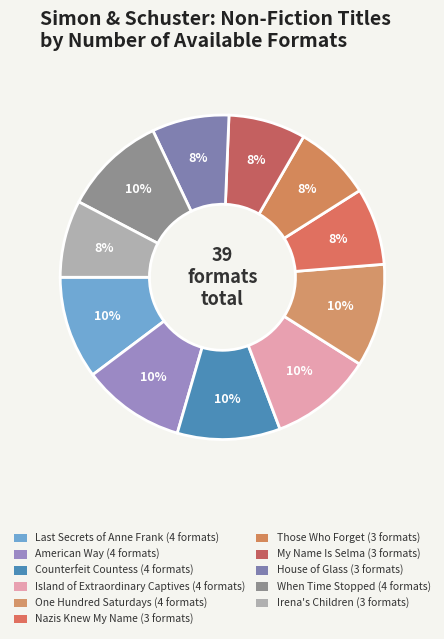

What is the change in value from House of Glass to When Time Stopped?

+1